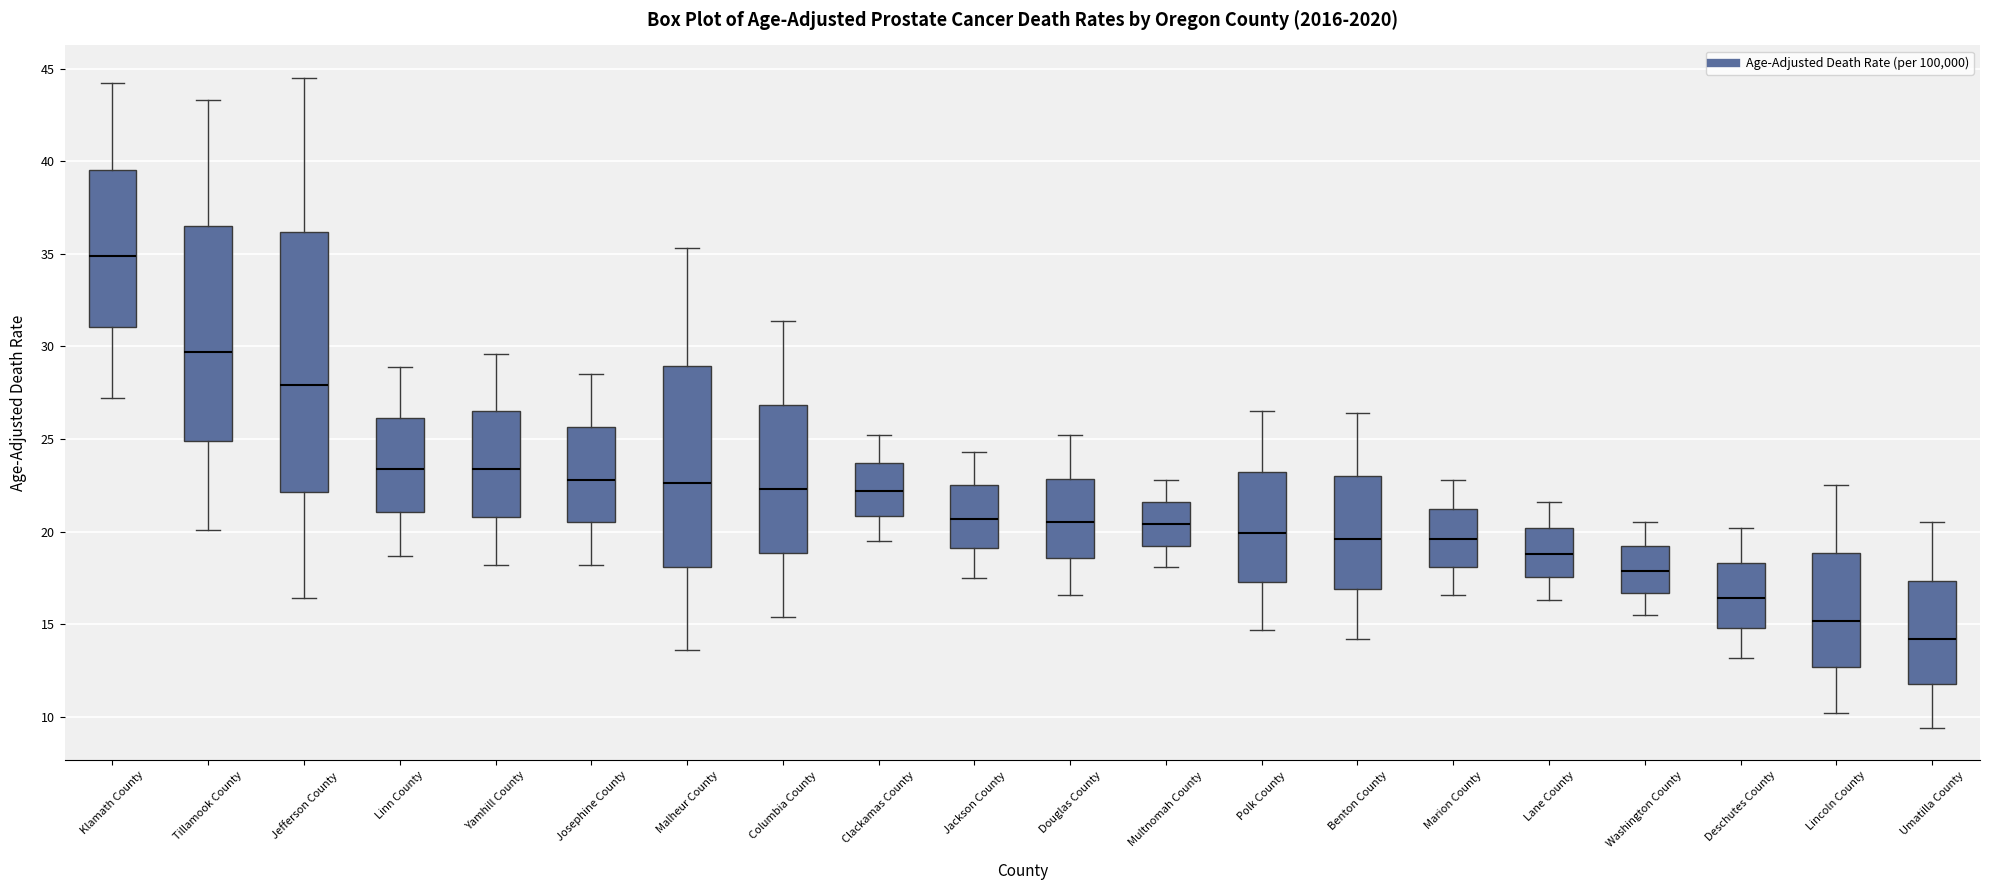

Comparing the boxes themselves (not the whiskers), which one is the tallest?

Jefferson County